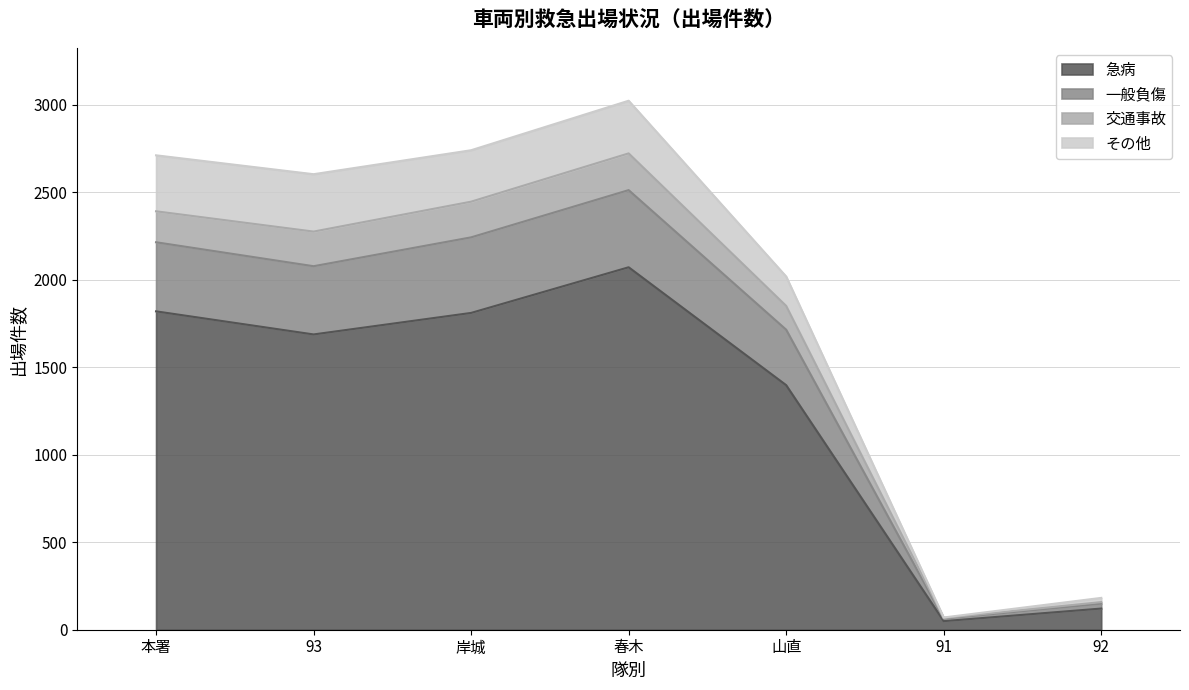

At which category is the sum across all series the highest?

春木